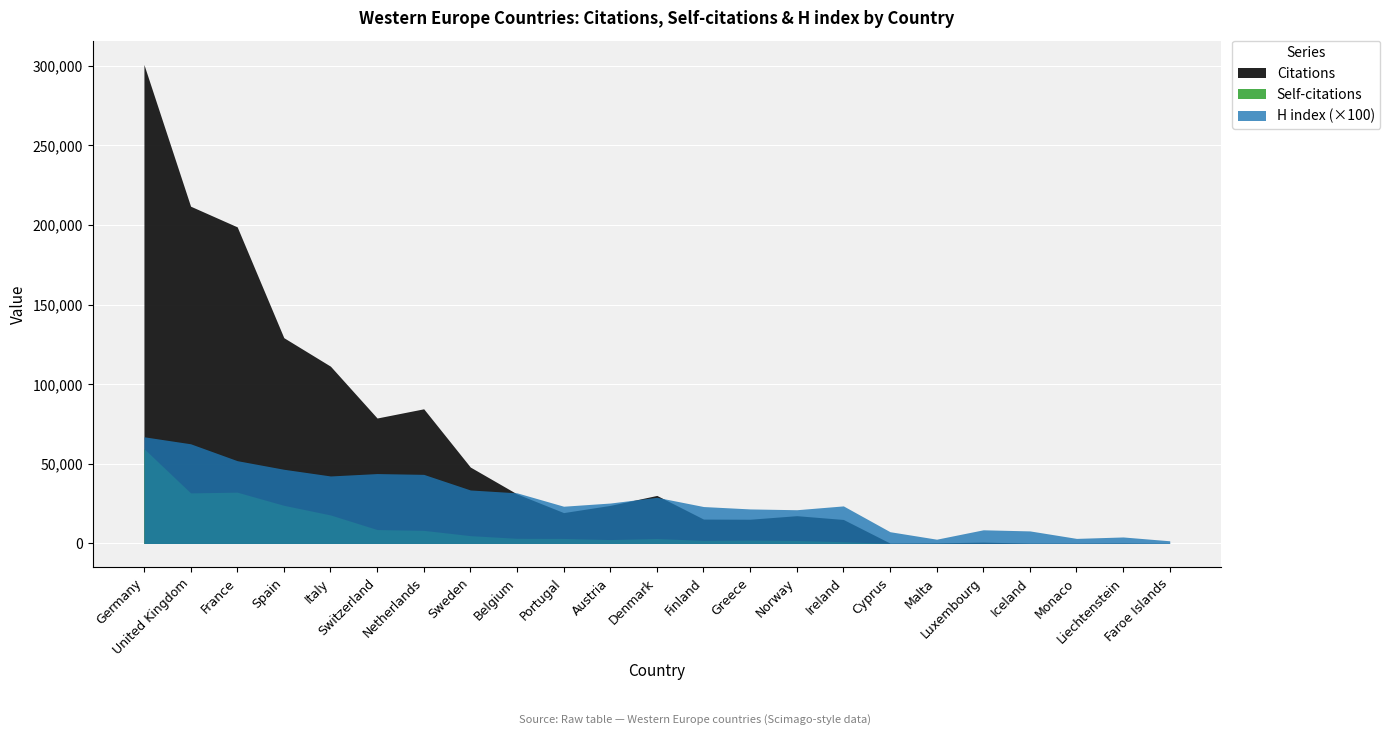

What is the greatest value displayed?

300706